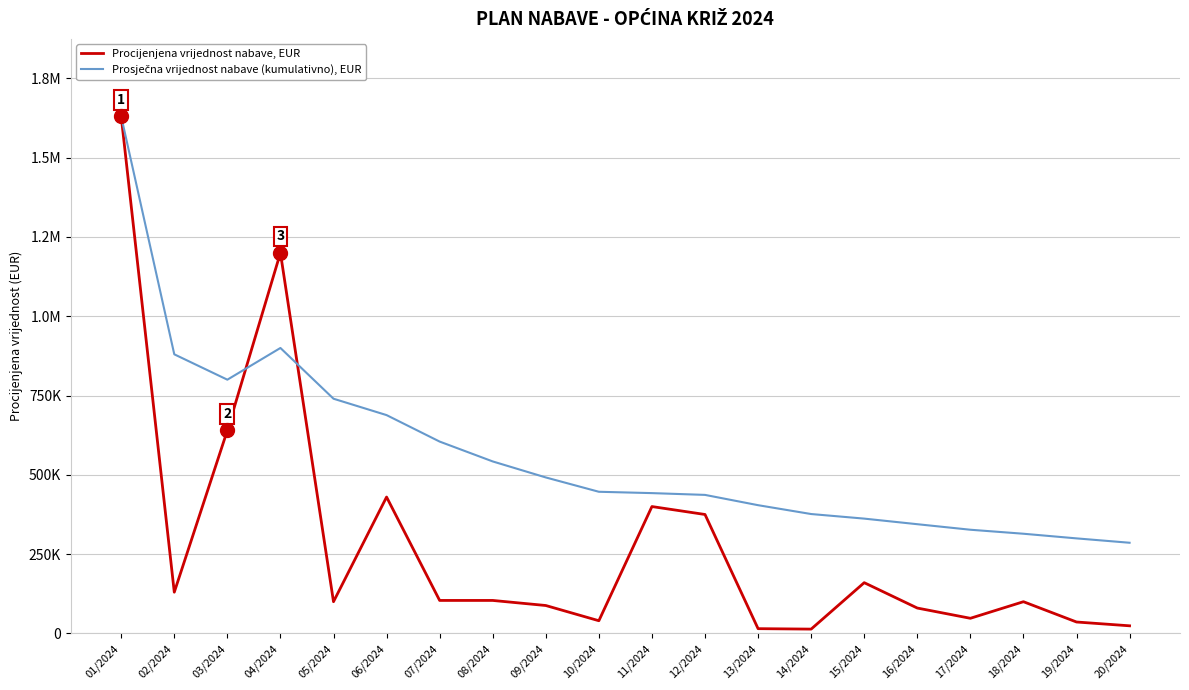

The Procijenjena vrijednost nabave, EUR series shows 54801.3 at 18/2024. True or false?

False